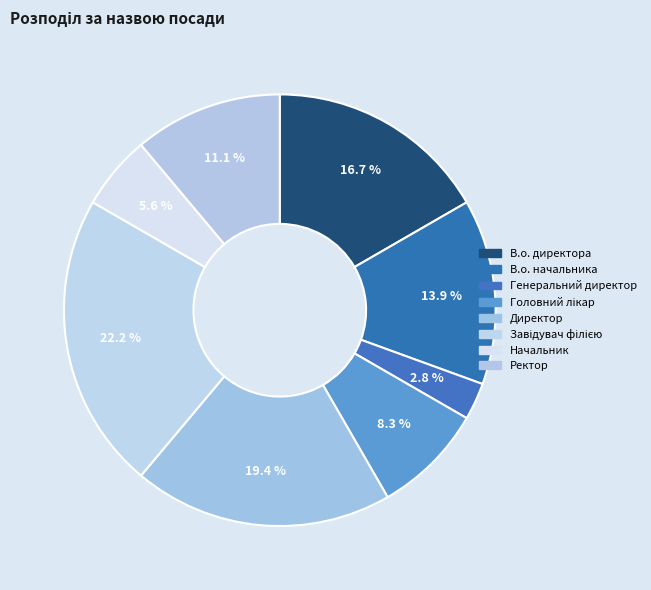

Count the number of slices in the pie.

8